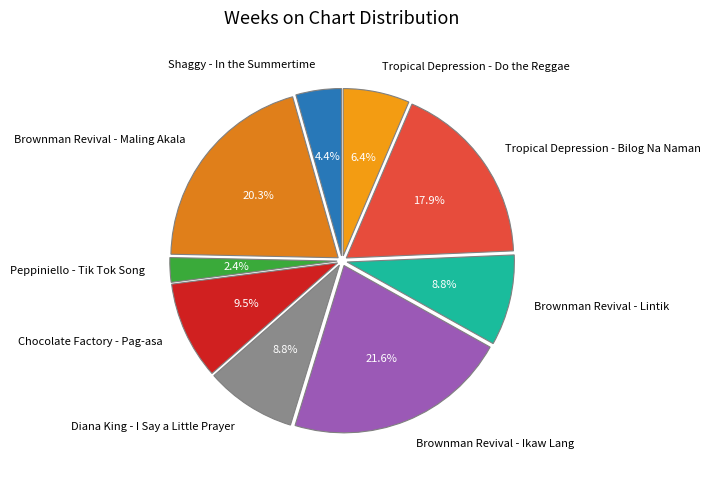

Which slice is the largest?

Brownman Revival - Ikaw Lang